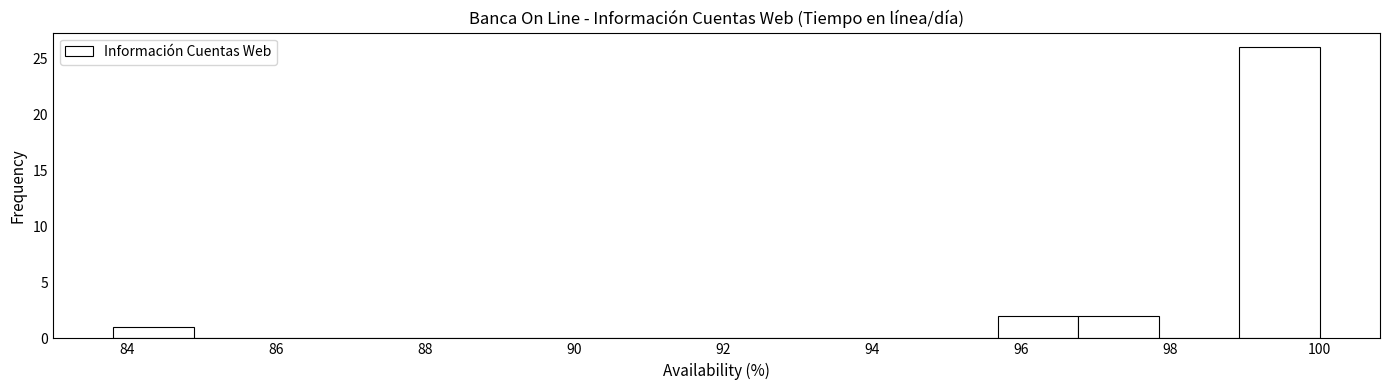

Which range on the x-axis has the tallest bar?

99.0 to 100.0